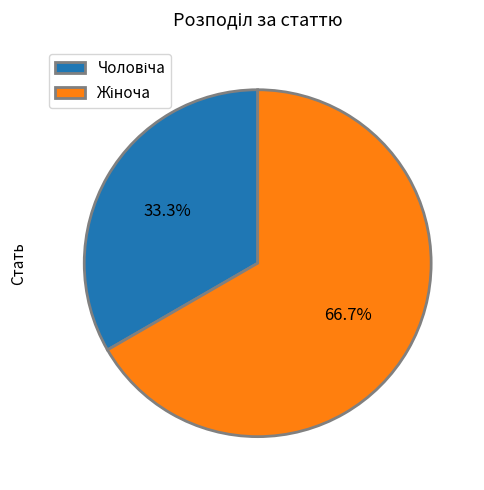

Is there any slice that represents more than half of the pie?

Yes